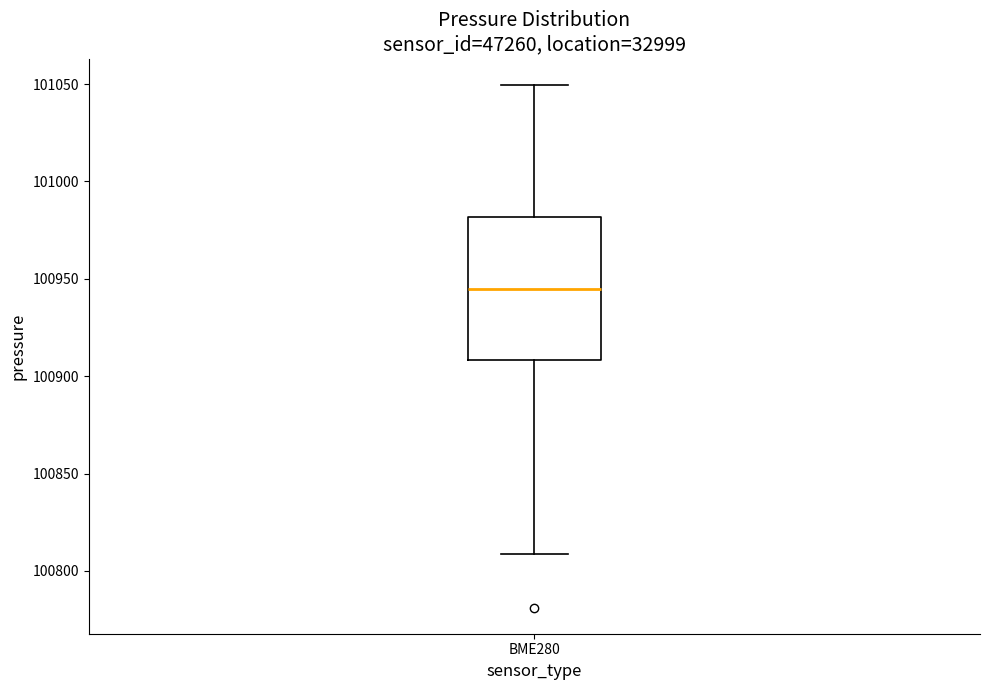

Transcribe this box plot: give where the median line is, the range the box spans, and where the two whiskers end, as read against the y-axis. The values are not printed on the chart, so give them approximately, as read against the axis.

median 100945, box 100910 to 100980, whiskers 100810 to 101050